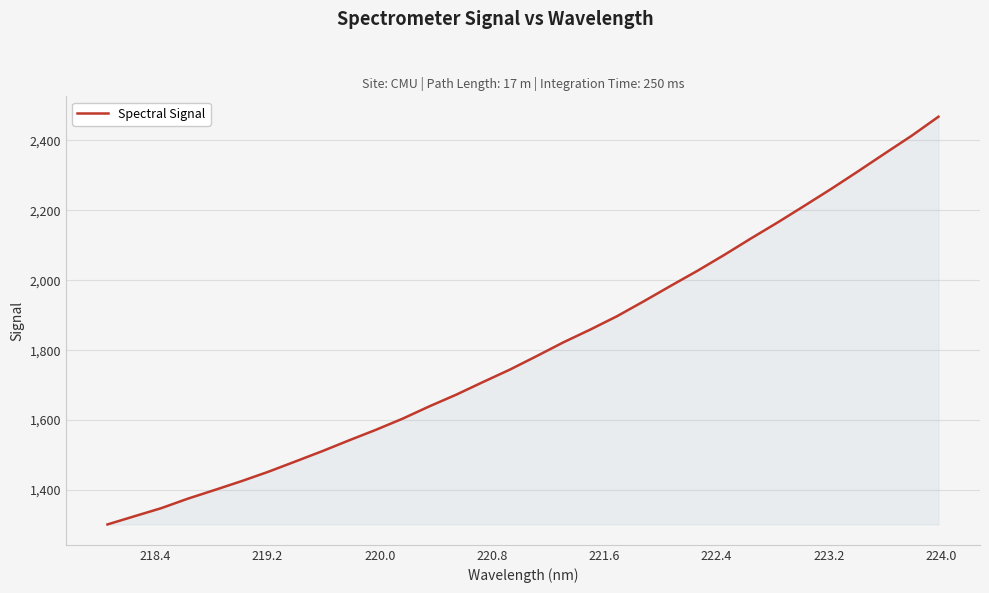

What is the difference between the maximum and minimum values?

1166.1